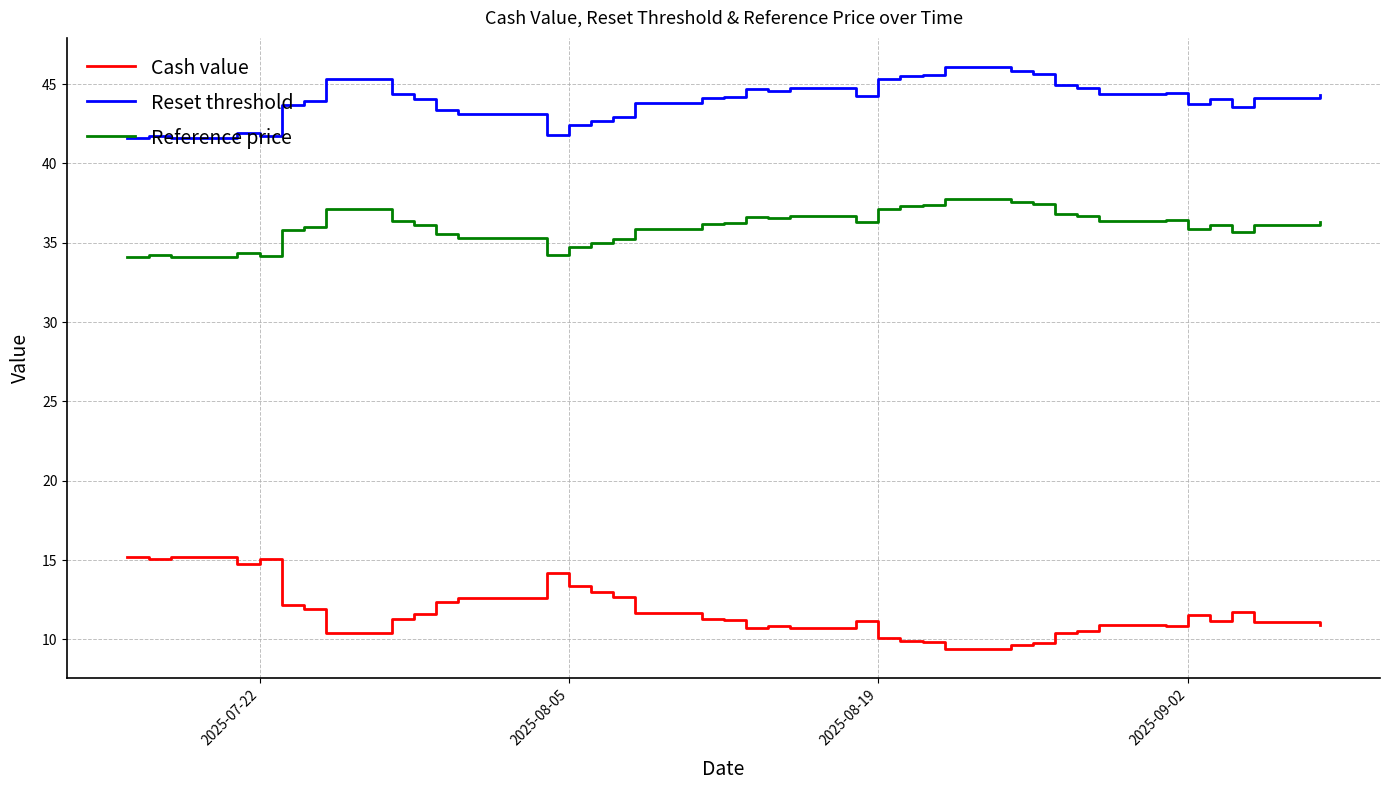

What are all the series names shown in the legend?

Cash value, Reset threshold, Reference price